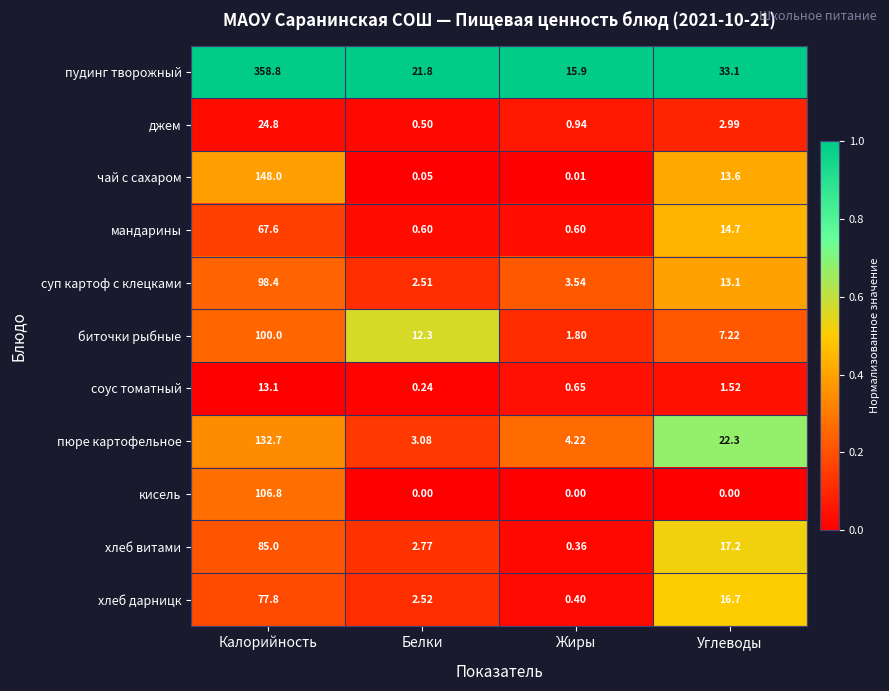

Which category has the highest value across all series?

Калорийность